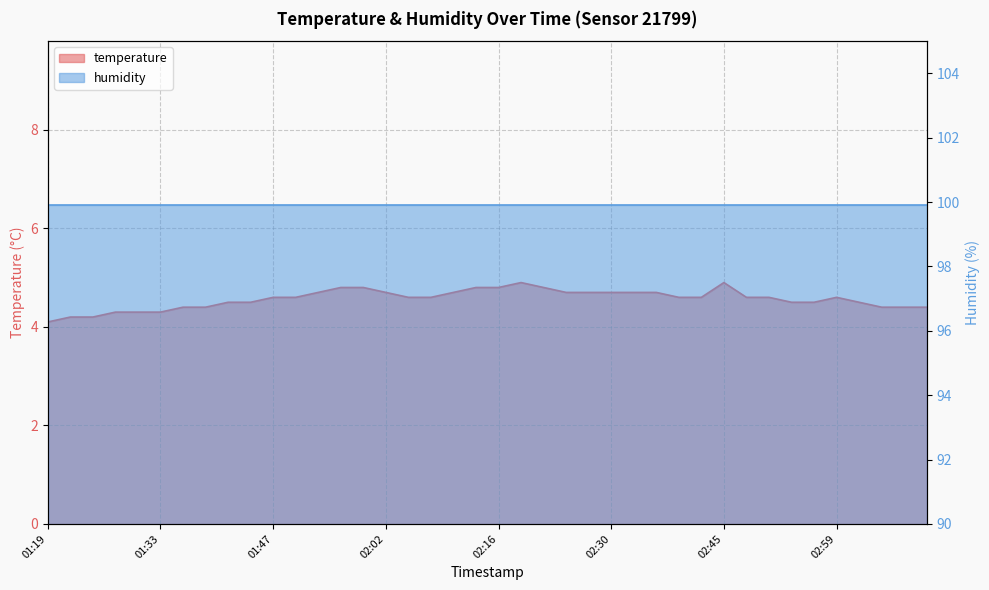

List the labels in order of value, smallest first.

01:19, 01:22, 01:25, 01:28, 01:30, 01:33, 01:36, 01:39, 03:05, 03:08, 03:10, 01:42, 01:45, 02:53, 02:56, 03:02, 01:47, 01:50, 02:04, 02:07, 02:39, 02:42, 02:48, 02:51, 02:59, 01:53, 02:02, 02:10, 02:25, 02:28, 02:30, 02:33, 02:36, 01:56, 01:59, 02:13, 02:16, 02:22, 02:19, 02:45